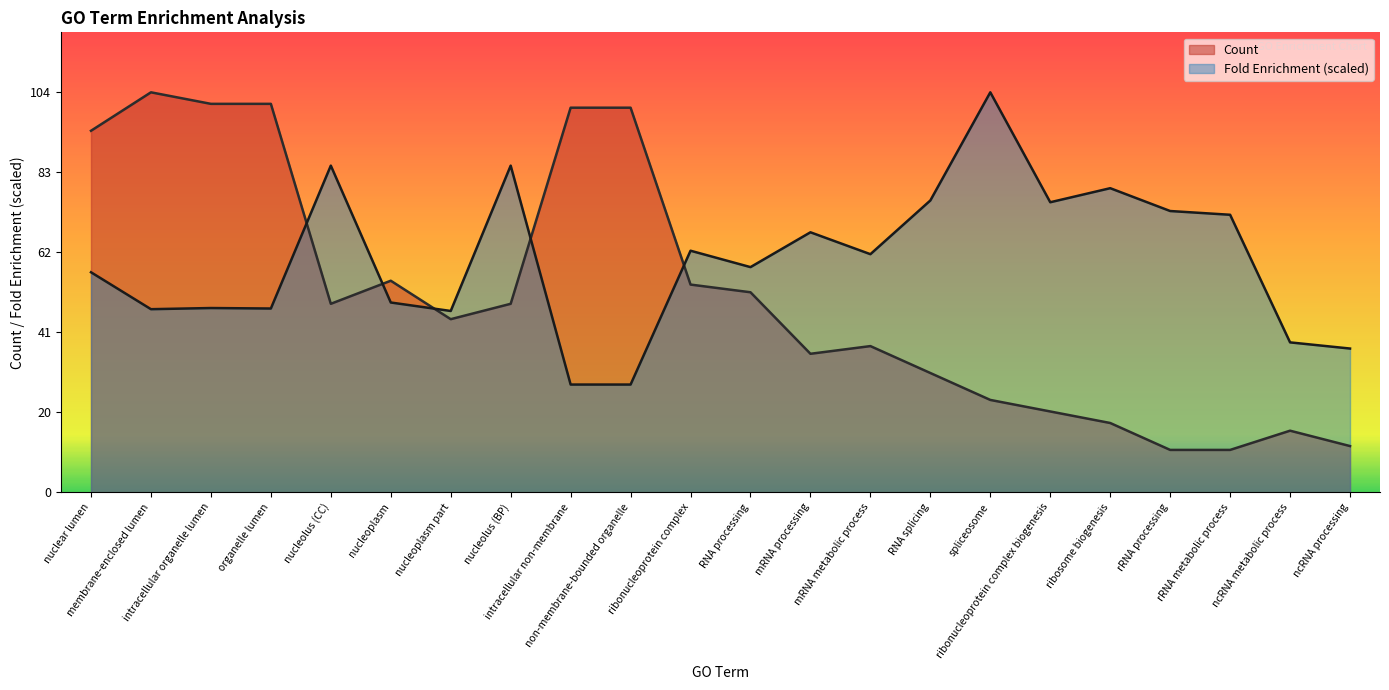

How many lines are shown in the chart?

2